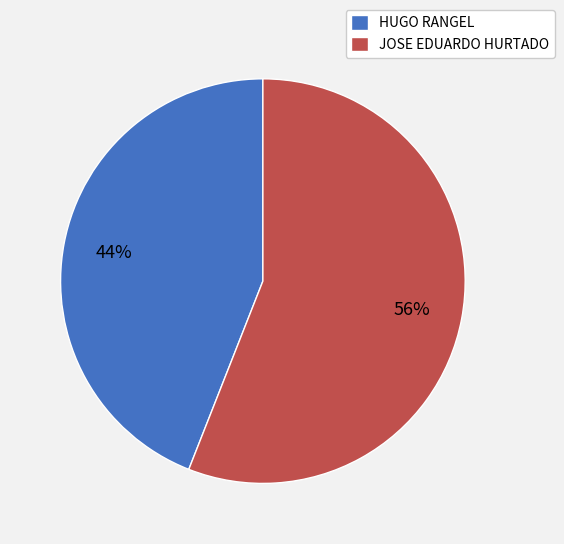

Do HUGO RANGEL and JOSE EDUARDO HURTADO together represent more than half of the pie?

Yes